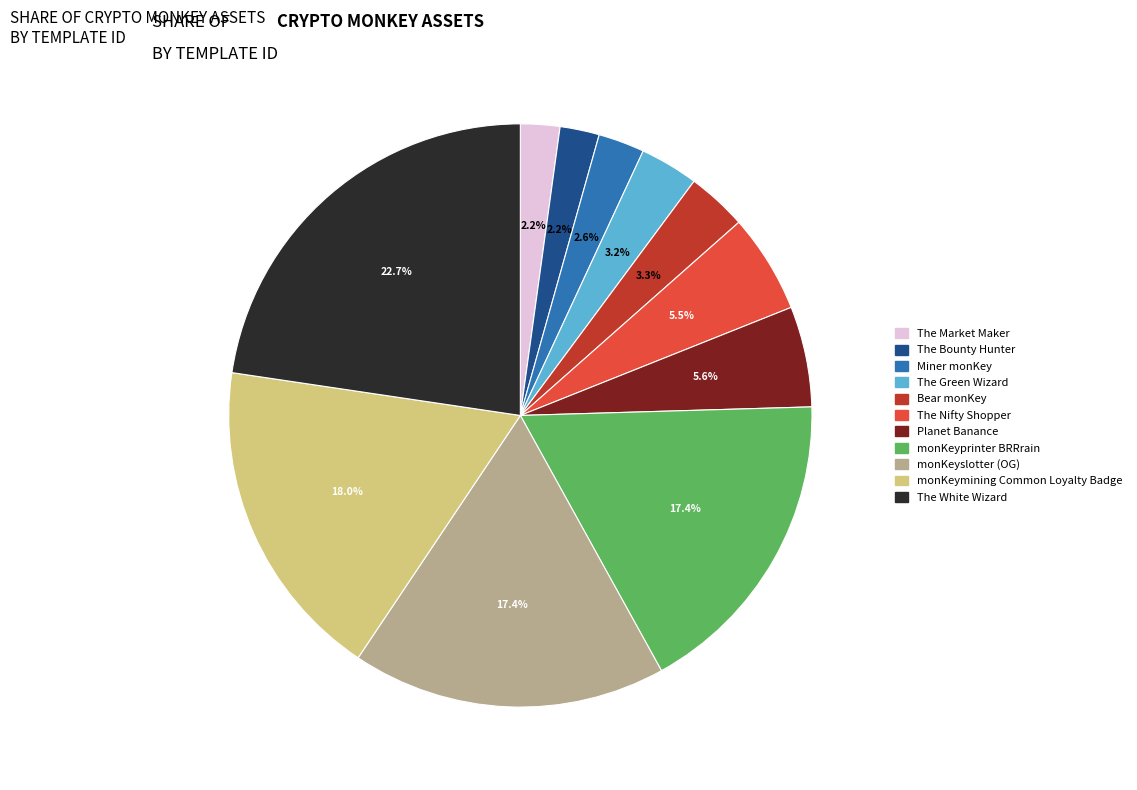

How many segments does this pie chart have?

11